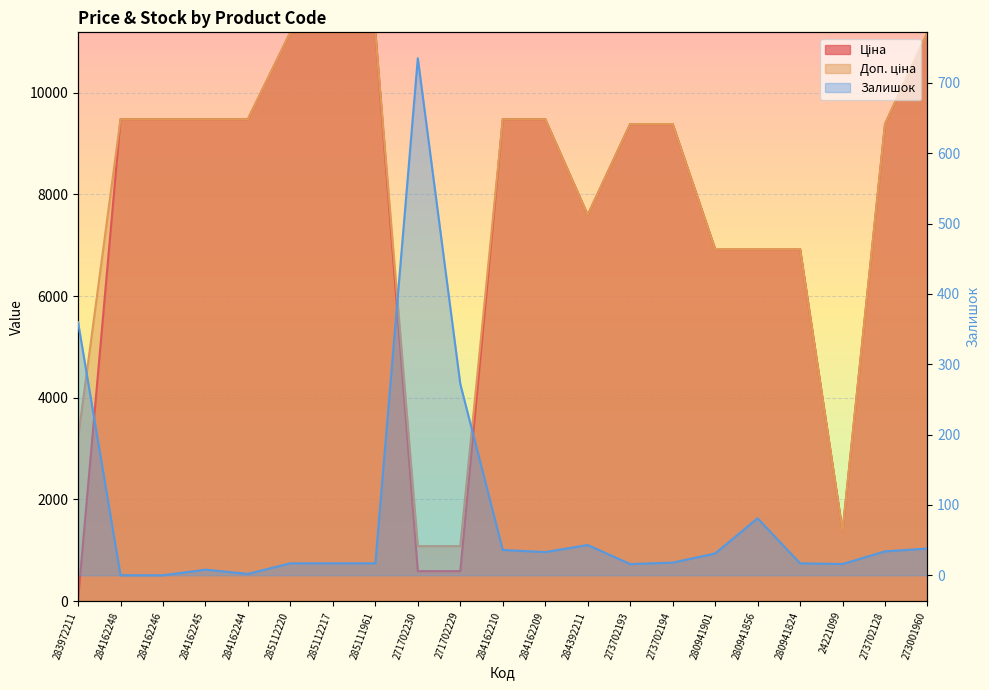

Reading left to right, transcribe all the data shown in this chart.

Ціна: 283972211=32.0	284162248=9480.1	284162246=9480.1	284162245=9480.1	284162244=9480.1	285112220=11188.2	285112217=11188.2	285111961=11188.2	271702230=589.9	271702229=589.9	284162210=9480.1	284162209=9480.1	284392211=7596.5	273702193=9384.0	273702194=9384.0	280941901=6925.7	280941856=6925.7	280941824=6925.7	24221099=1375.4	273702128=9384.0	273001960=11188.2
Доп. ціна: 283972211=3205.0	284162248=9480.1	284162246=9480.1	284162245=9480.1	284162244=9480.1	285112220=11188.2	285112217=11188.2	285111961=11188.2	271702230=1081.7	271702229=1081.7	284162210=9480.1	284162209=9480.1	284392211=7596.5	273702193=9384.0	273702194=9384.0	280941901=6925.7	280941856=6925.7	280941824=6925.7	24221099=1375.0	273702128=9384.0	273001960=11188.2
Залишок: 283972211=360.0	284162248=0.0	284162246=0.0	284162245=8.0	284162244=2.0	285112220=17.0	285112217=17.0	285111961=17.0	271702230=735.0	271702229=272.0	284162210=36.0	284162209=33.0	284392211=43.0	273702193=16.0	273702194=18.0	280941901=31.0	280941856=81.0	280941824=17.0	24221099=16.0	273702128=34.0	273001960=38.0